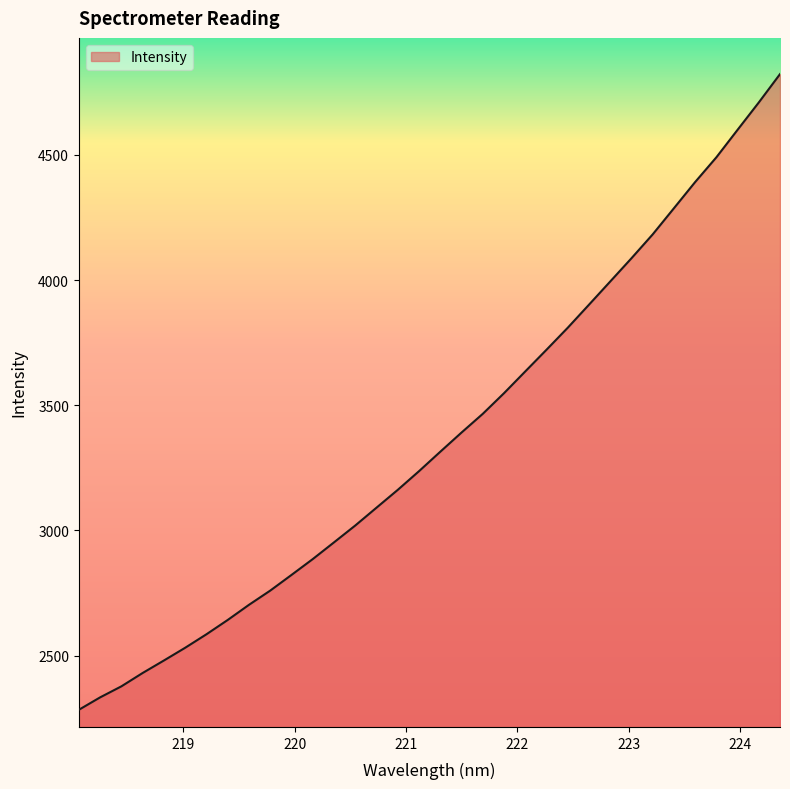

What is the greatest value displayed?

4823.1